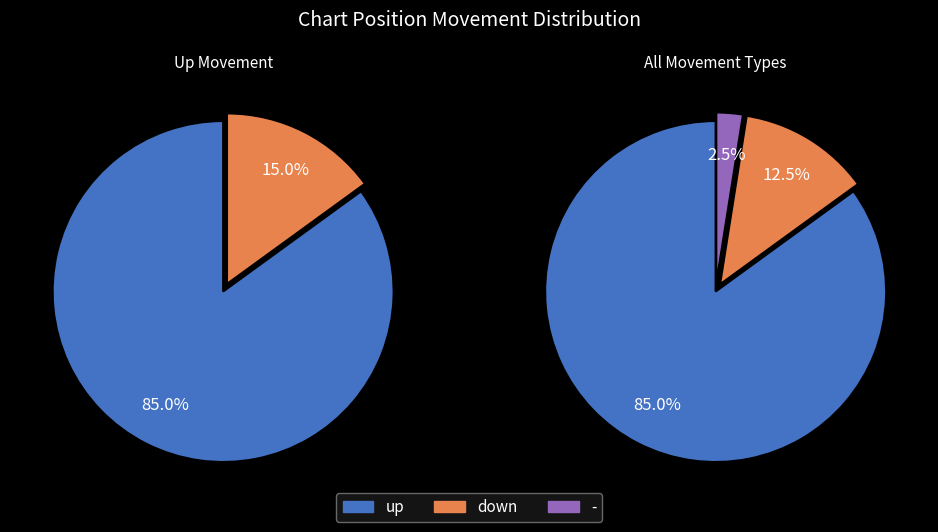

Does up represent more than half of the total?

Yes